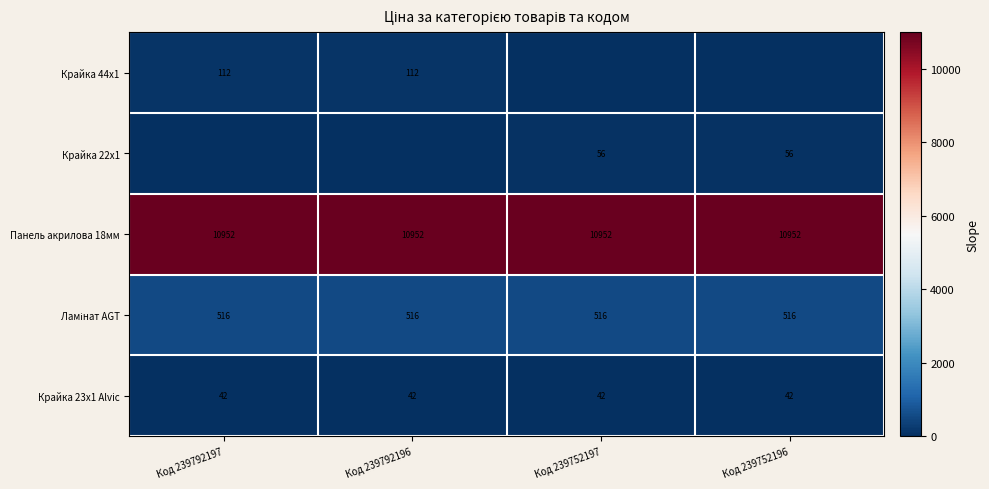

What is the maximum value for Панель акрилова 18мм?

10952